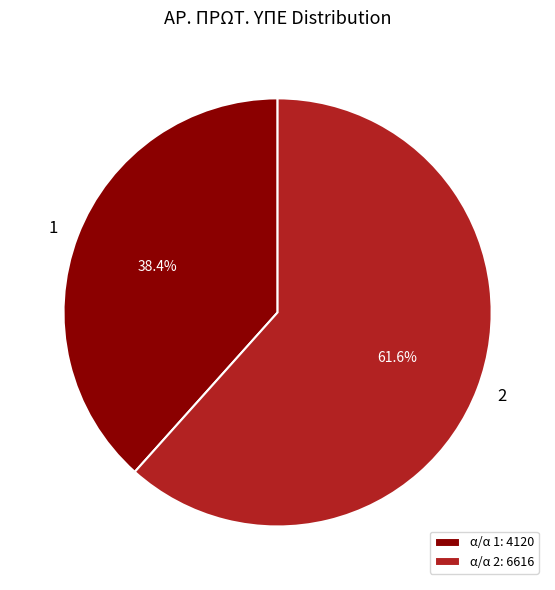

Count the number of slices in the pie.

2